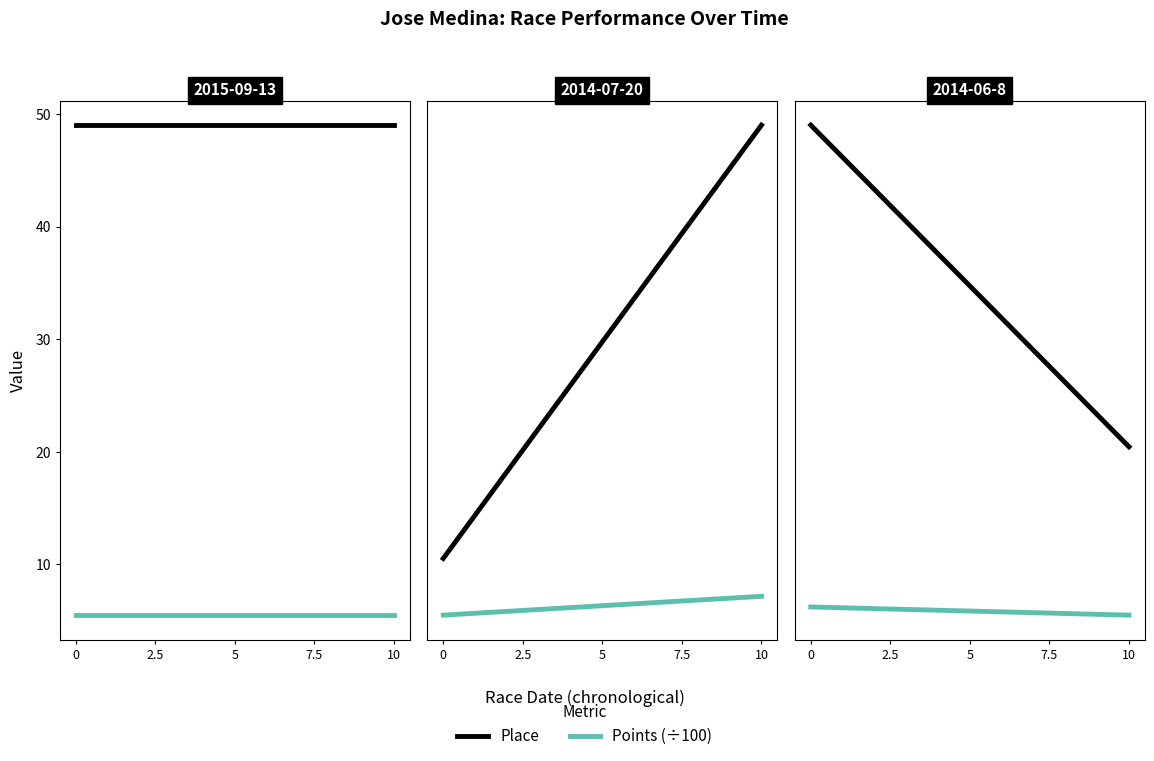

At 0, list the series in order from largest to smallest.

Place, Points (÷100)